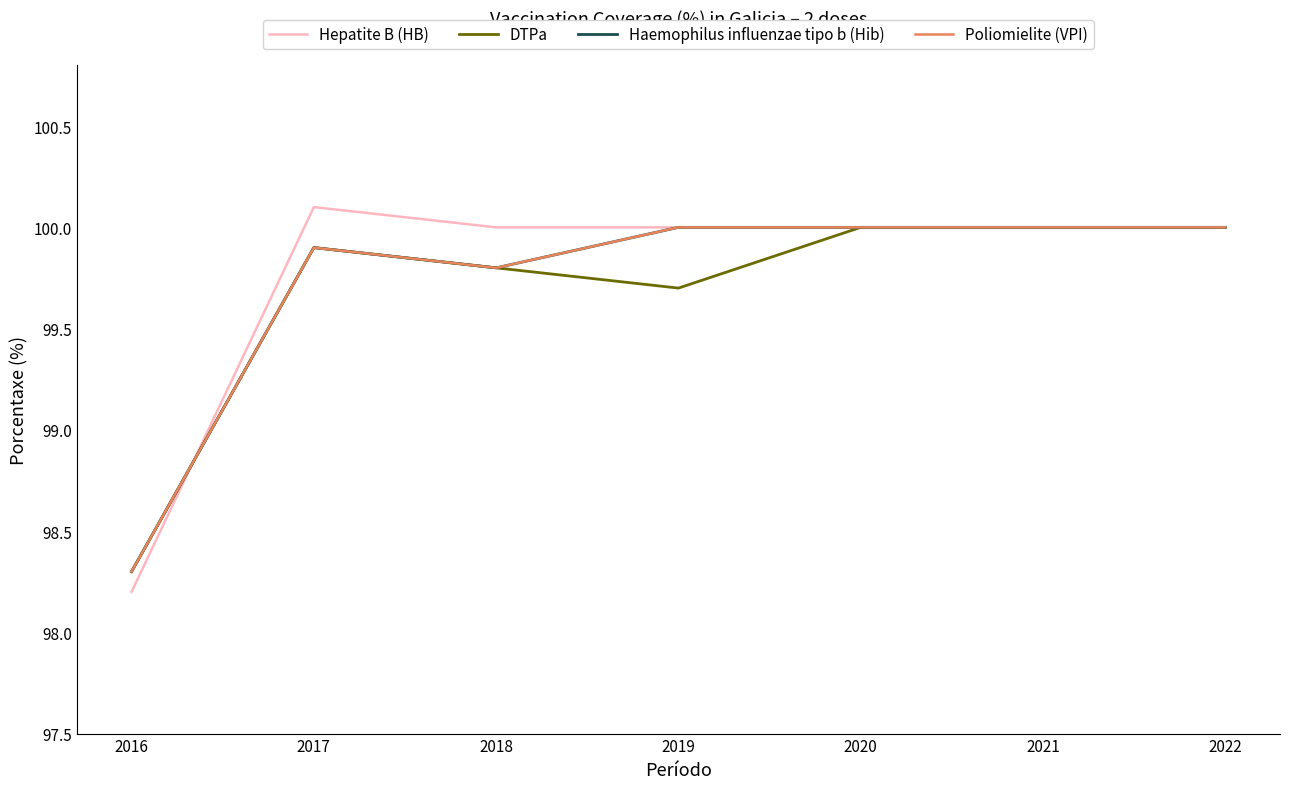

Does the chart have visible grid lines?

No